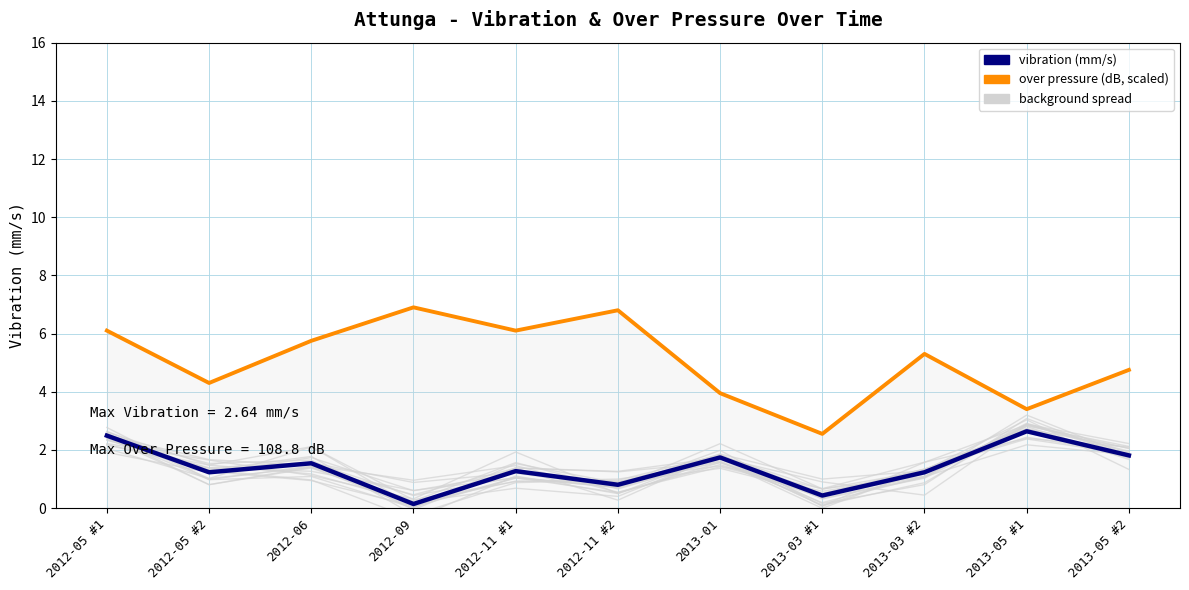

Does the chart have visible grid lines?

Yes